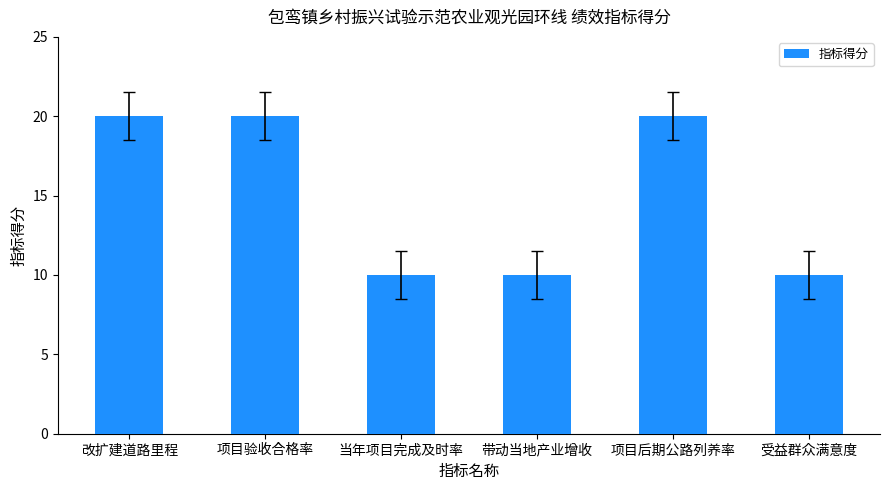

The chart shows a value of 33 at 项目验收合格率. True or false?

False